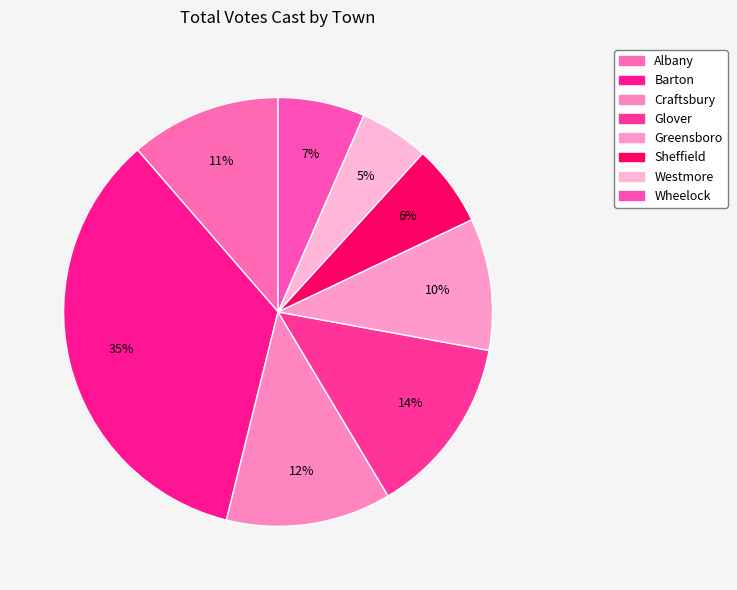

Which category has the biggest portion of the pie?

Barton